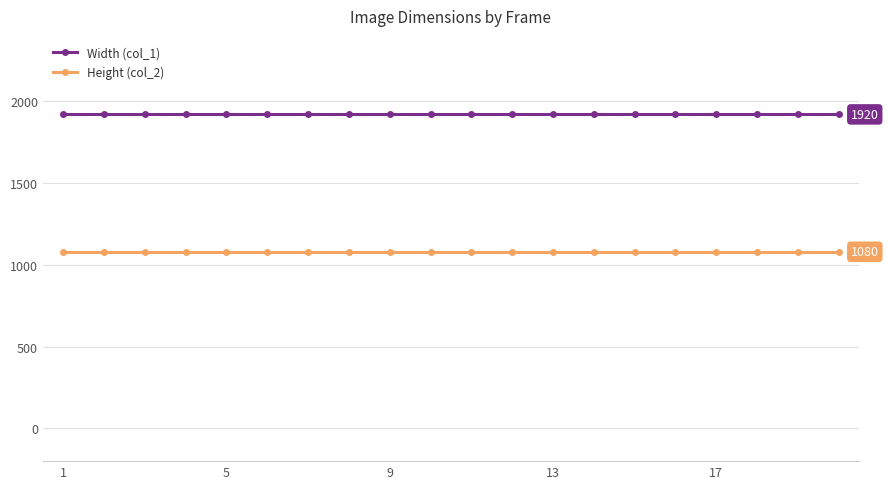

True or false: Width (col_1) and Height (col_2) intersect in this chart.

False